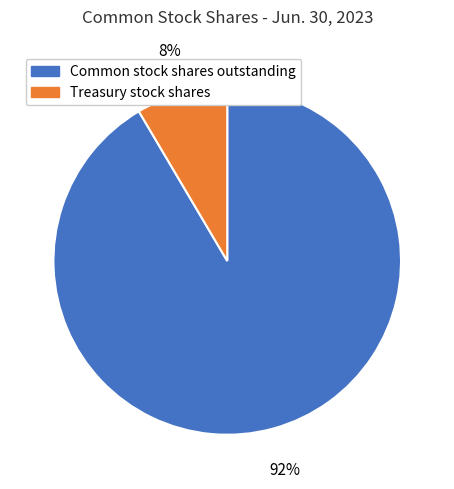

What is the majority slice?

Common stock shares outstanding